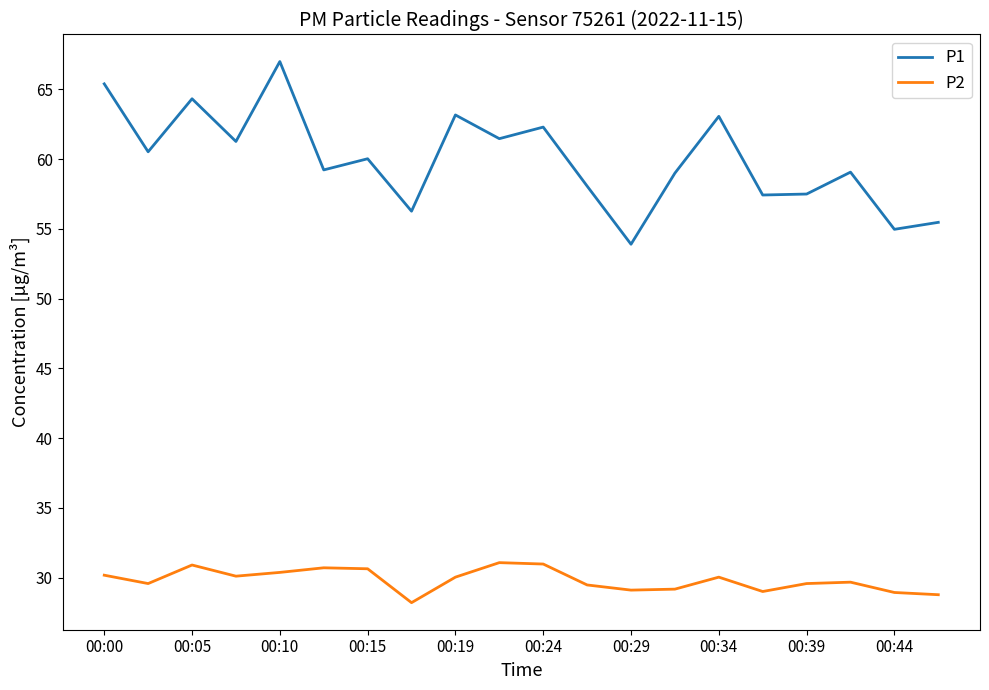

True or false: P1 and P2 cross at least once.

False